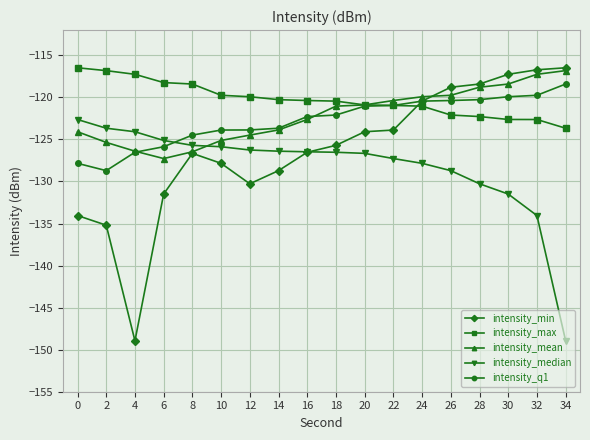

The intensity_max series shows -122.3 at 28. True or false?

True